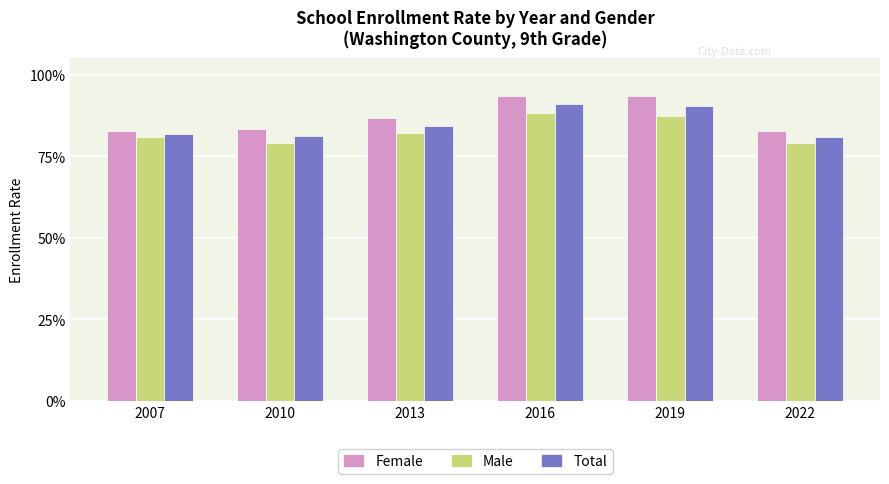

Does the chart contain stacked bars?

No